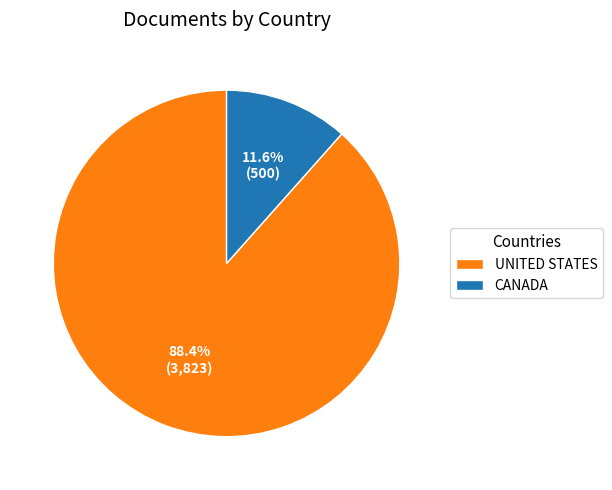

Which slice is the largest?

UNITED STATES